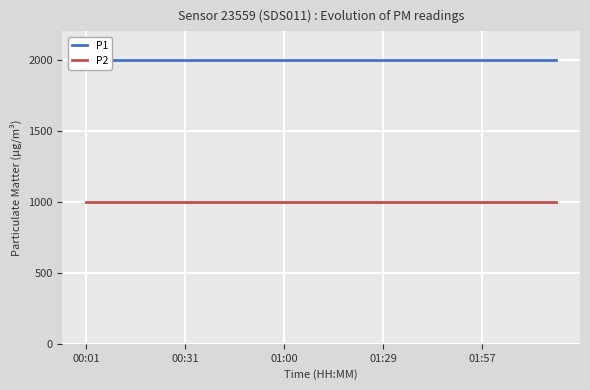

What is the total value across all series at 01:29?

2999.8